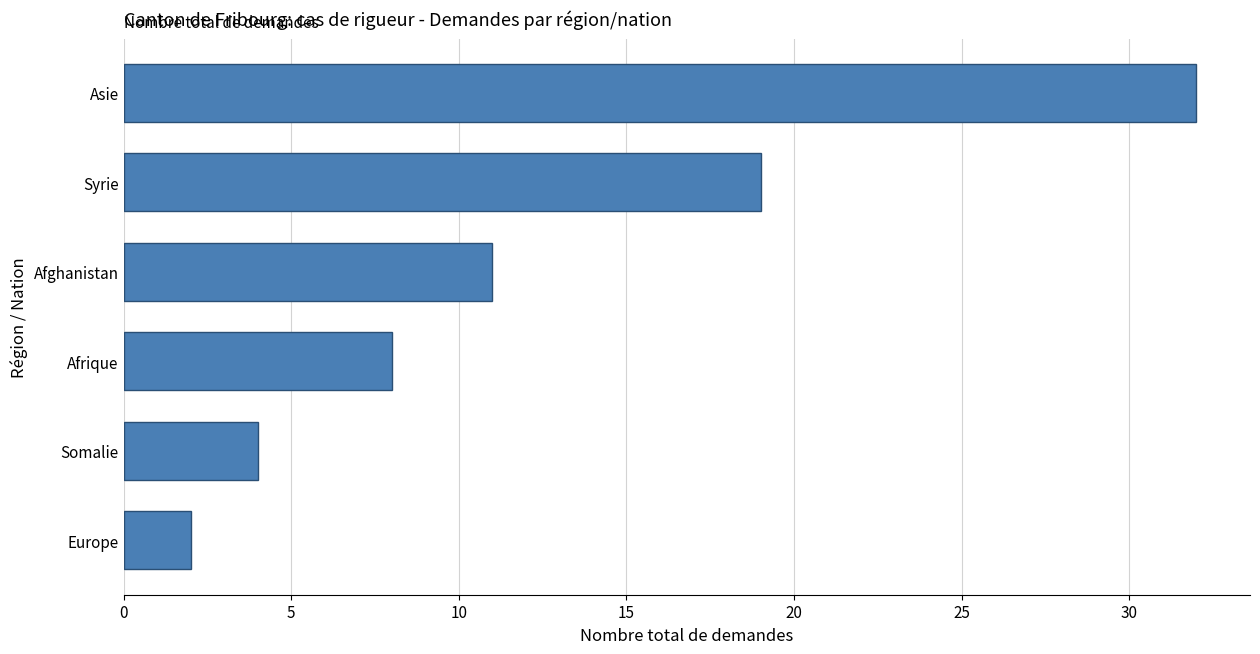

How many distinct data groups are displayed?

1